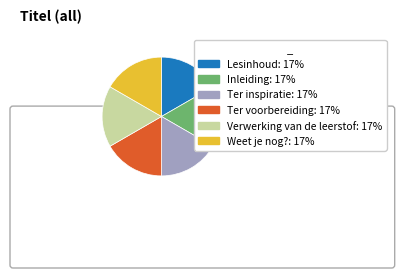

How many segments does this pie chart have?

6